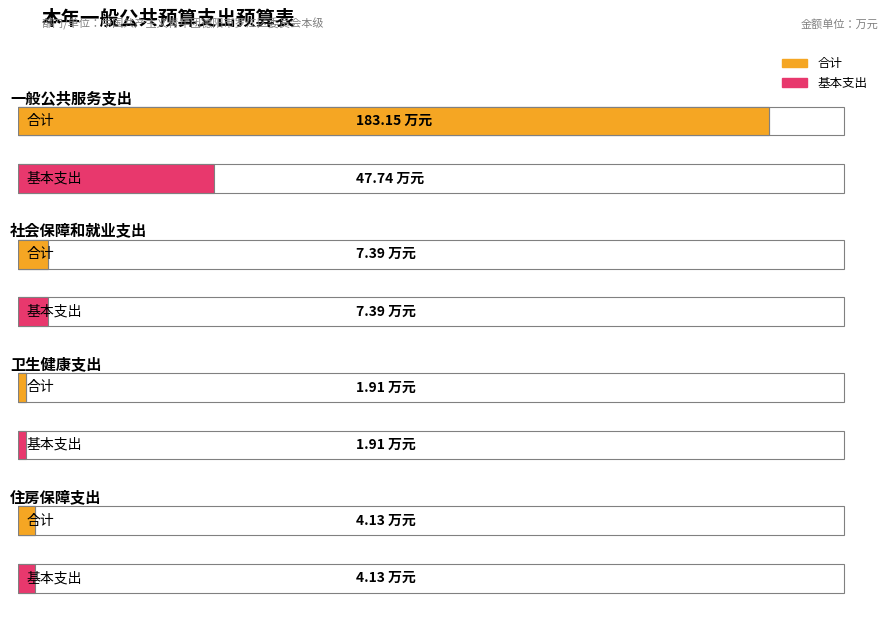

What is the total value across all series at 社会保障和就业支出?

14.8